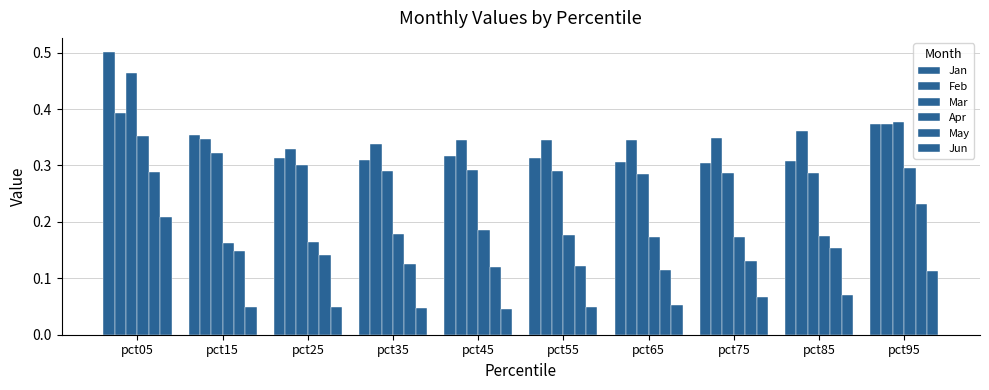

Which label corresponds to the largest value in the chart?

pct05